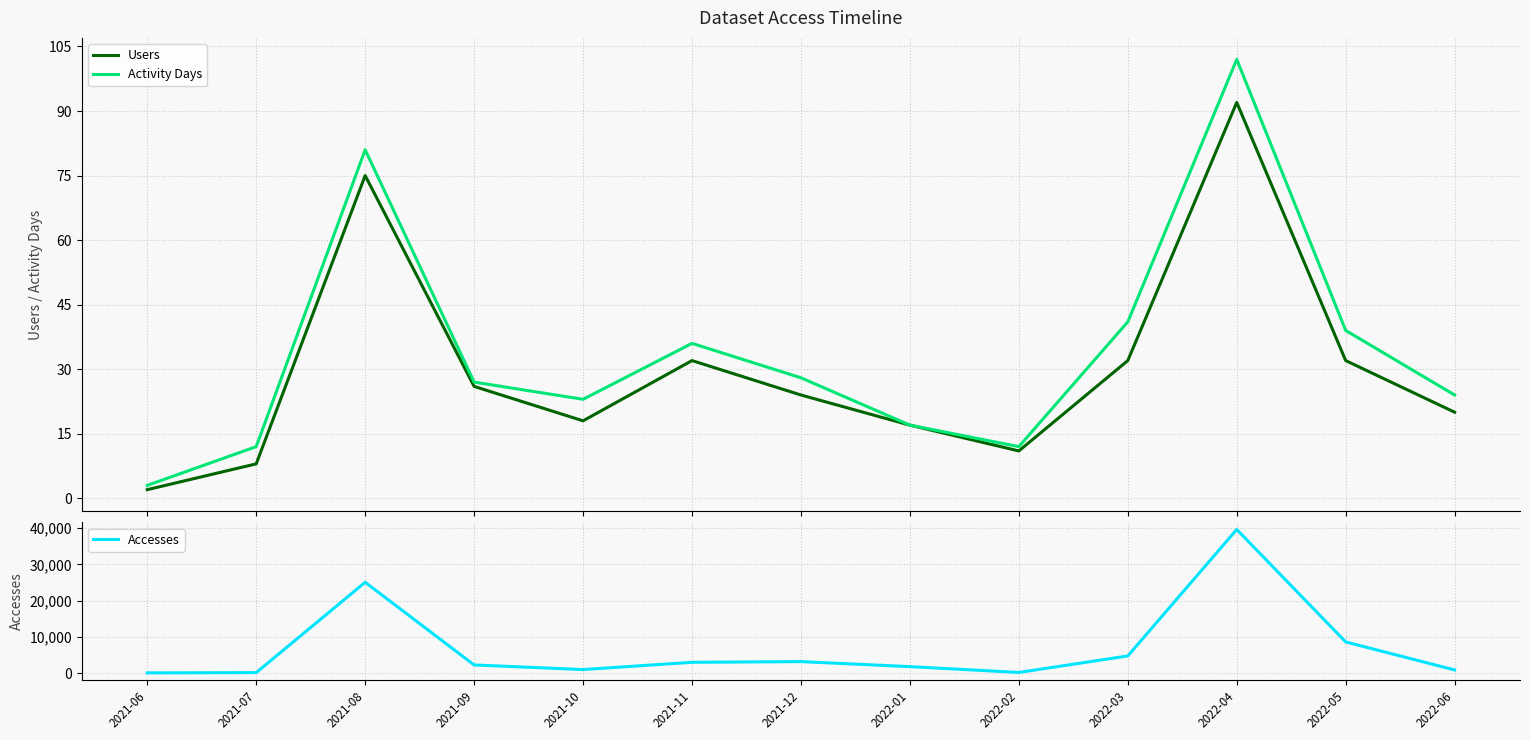

Which series has the largest range (max minus min)?

Accesses